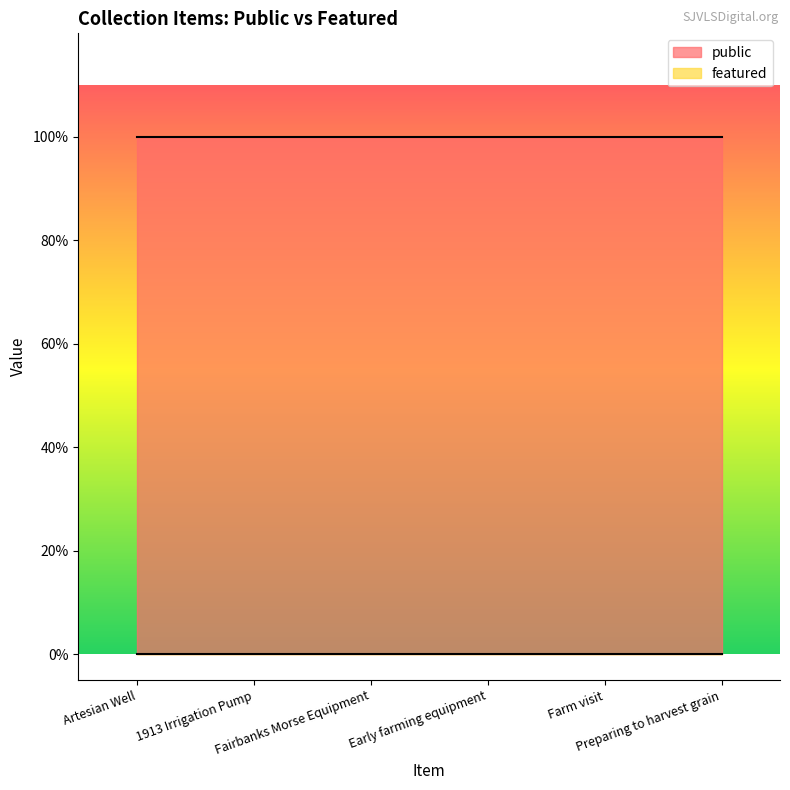

What is the total value across all series at Preparing to harvest grain?

1